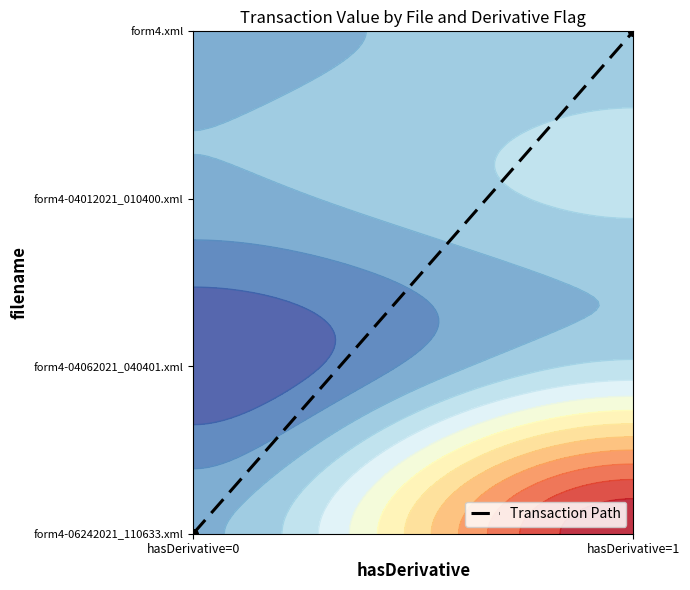

The value at hasDerivative=1 is 1. True or false?

True